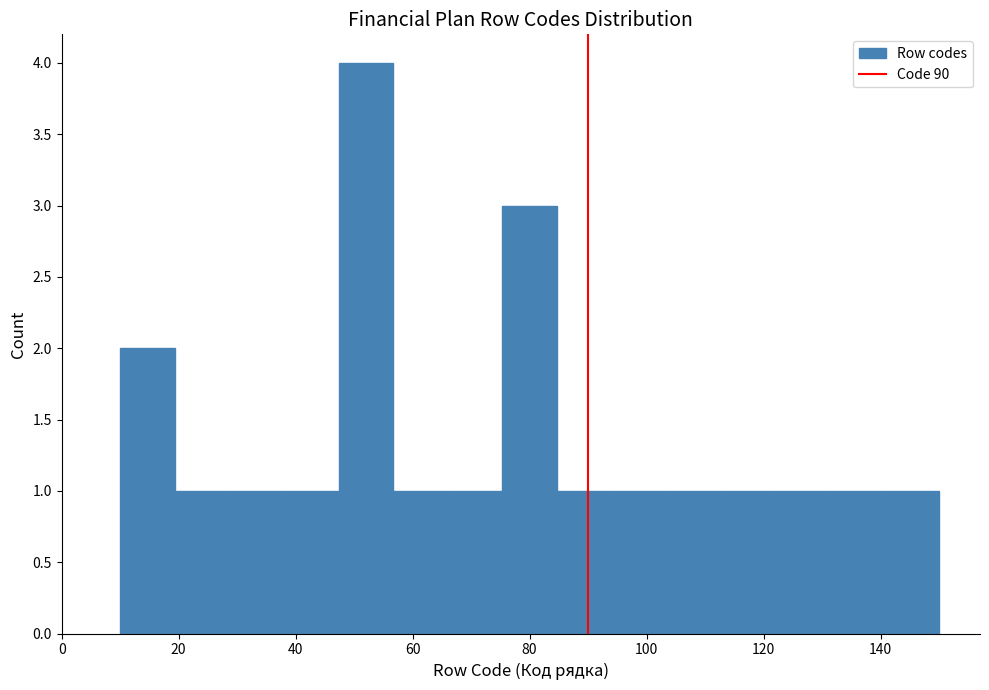

What is the height of the bar covering 76 to 84 on the x-axis? Neither the bar edges nor the heights are printed on the chart, so give them approximately, as read against the axes.

3